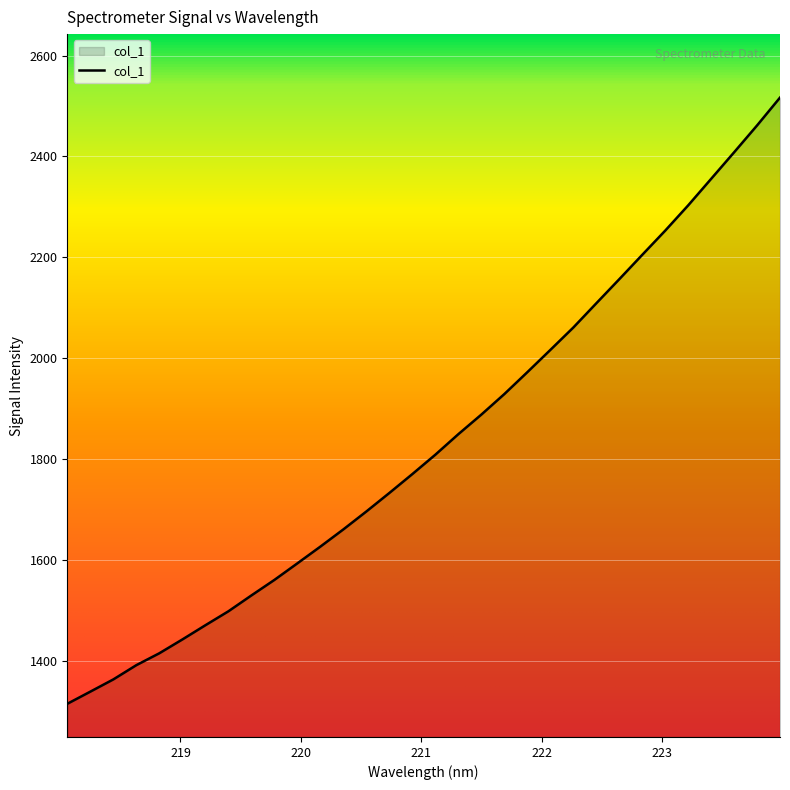

What is the greatest value displayed?

2516.6